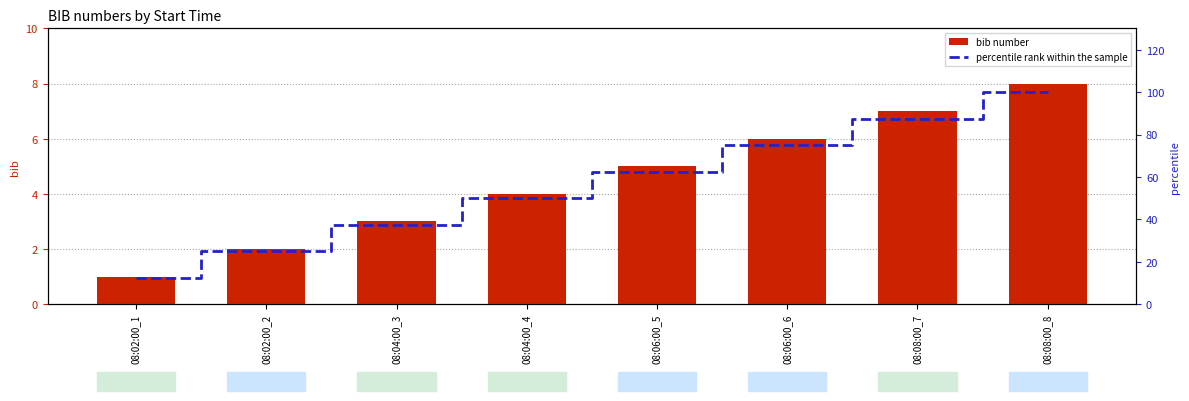

What is the approximate value of bib number at 08:02:00_2?

2